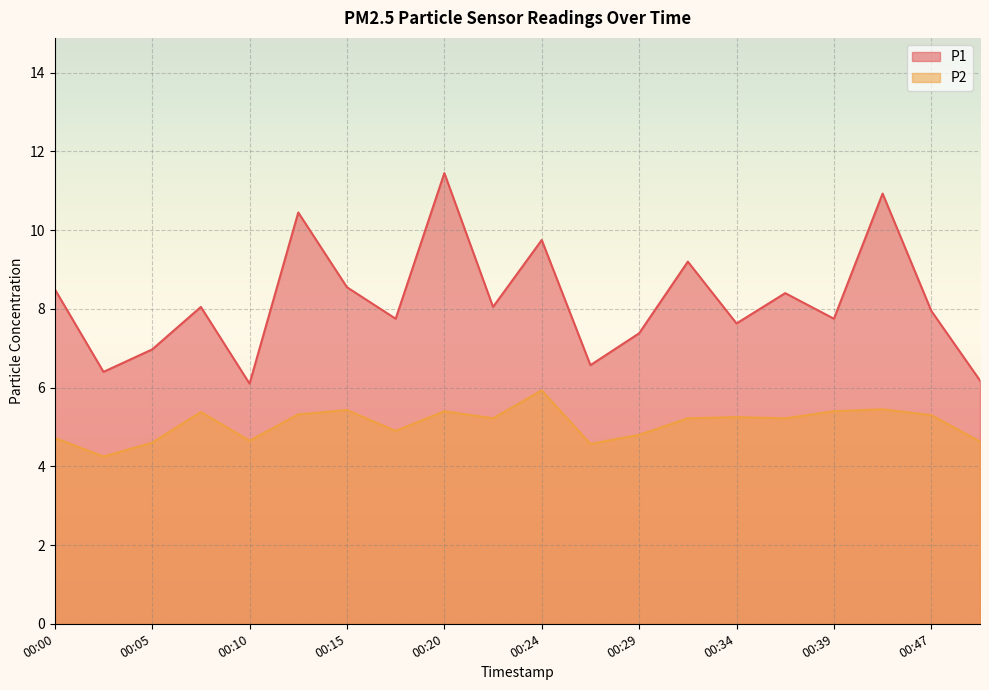

At which category is the sum across all series the highest?

00:20